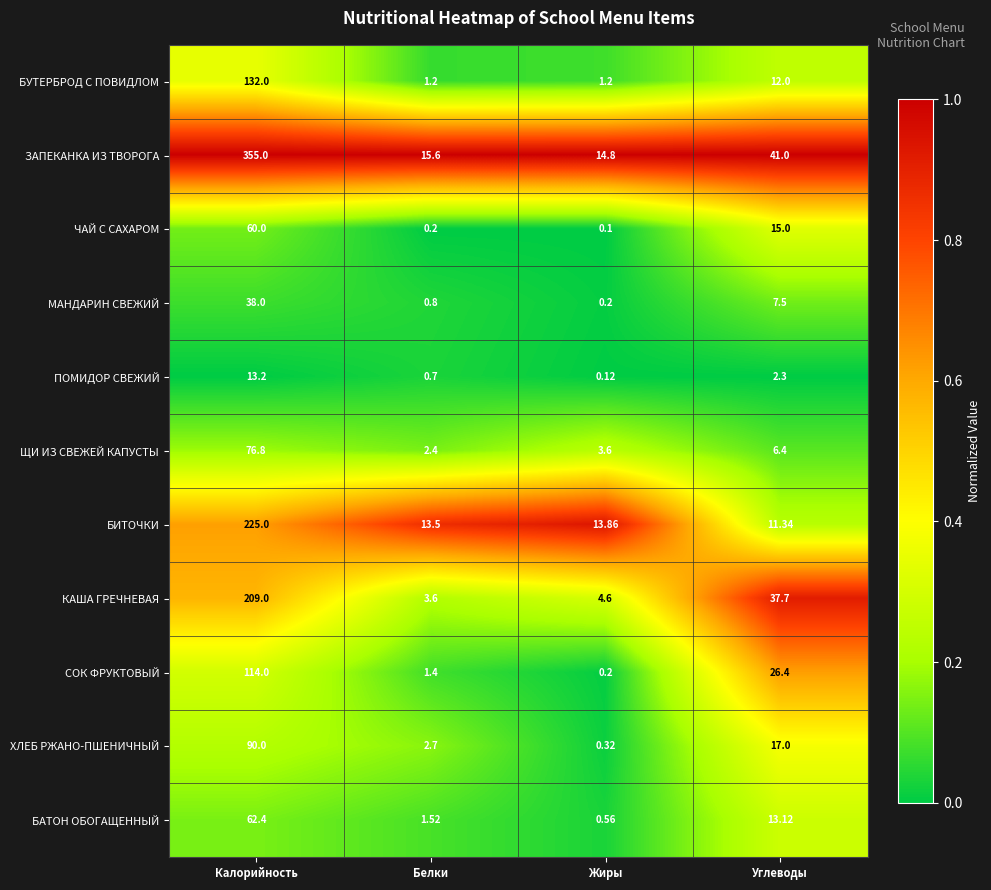

Rank the series by their maximum value, from highest to lowest.

ЗАПЕКАНКА ИЗ ТВОРОГА, БИТОЧКИ, КАША ГРЕЧНЕВАЯ, БУТЕРБРОД С ПОВИДЛОМ, СОК ФРУКТОВЫЙ, ХЛЕБ РЖАНО-ПШЕНИЧНЫЙ, ЩИ ИЗ СВЕЖЕЙ КАПУСТЫ, БАТОН ОБОГАЩЕННЫЙ, ЧАЙ С САХАРОМ, МАНДАРИН СВЕЖИЙ, ПОМИДОР СВЕЖИЙ